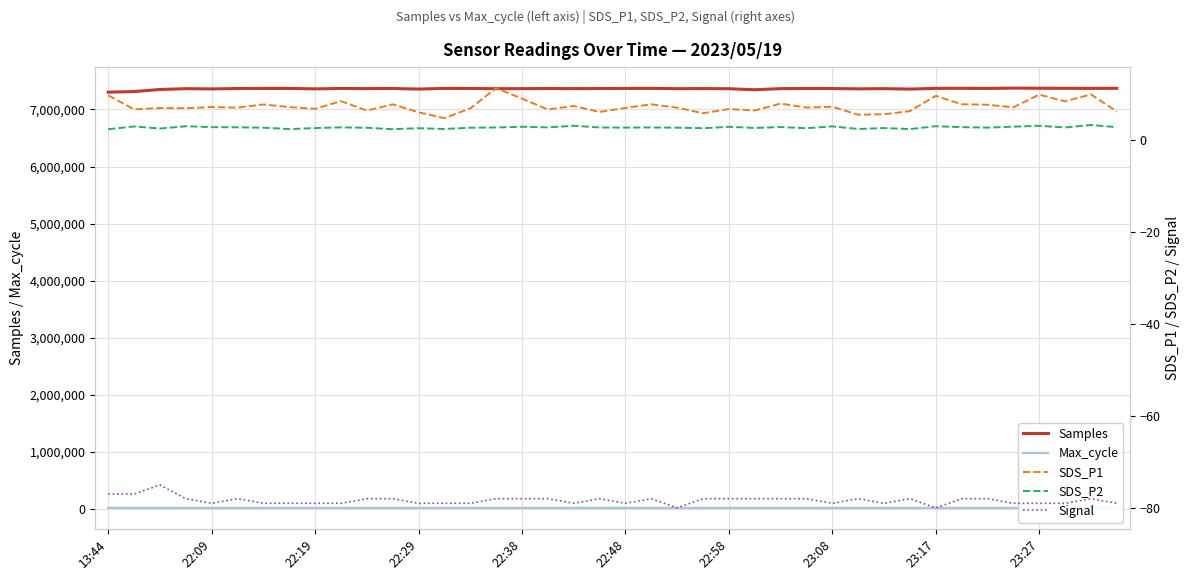

How many values in the Max_cycle series are below 20227?

20